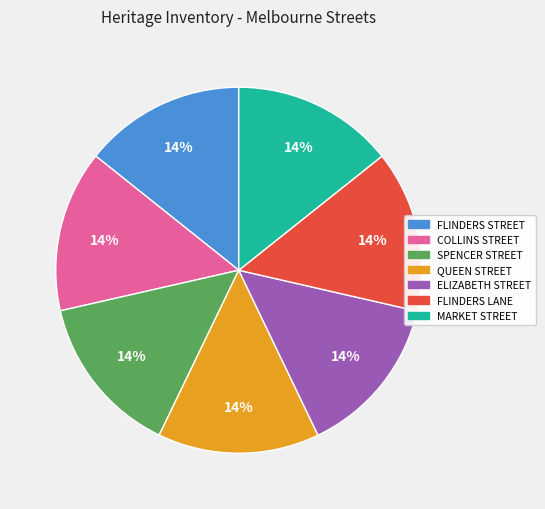

Count the number of slices in the pie.

7